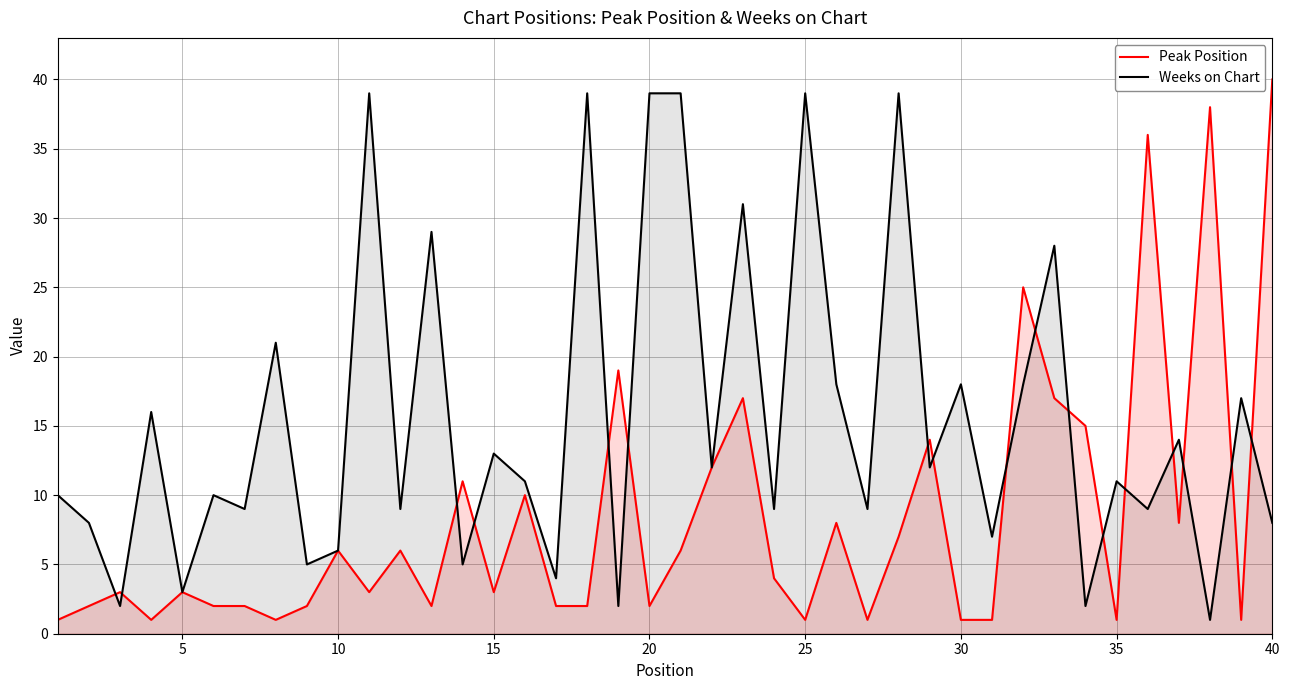

Does the chart have visible grid lines?

Yes